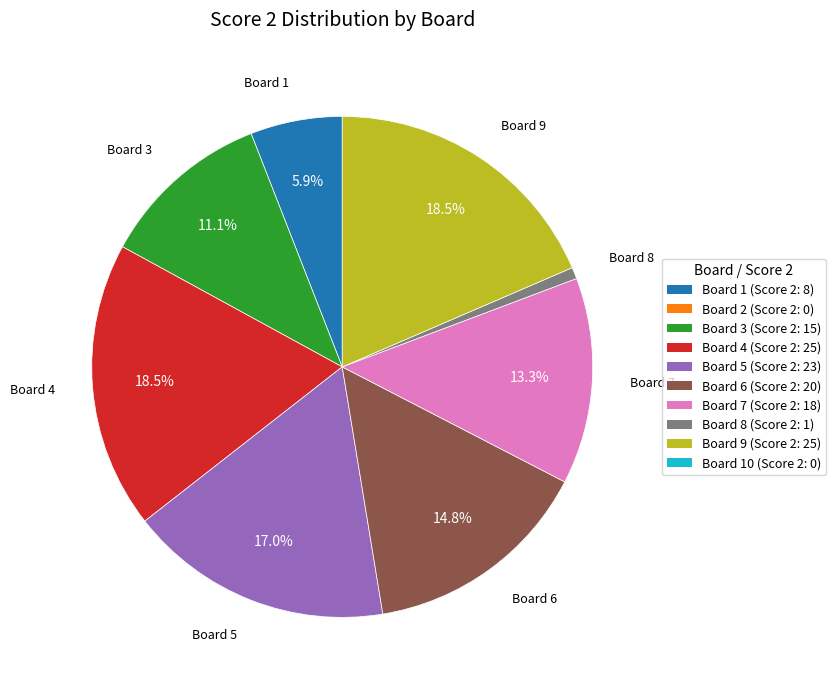

Is there a majority slice in this chart?

No